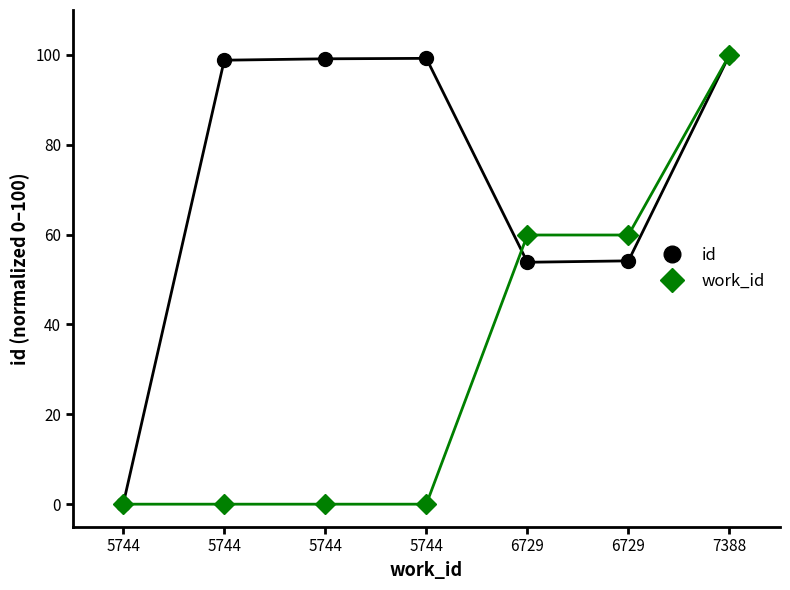

Rank the categories by id value from lowest to highest.

5744, 6729, 6729, 5744, 5744, 5744, 7388